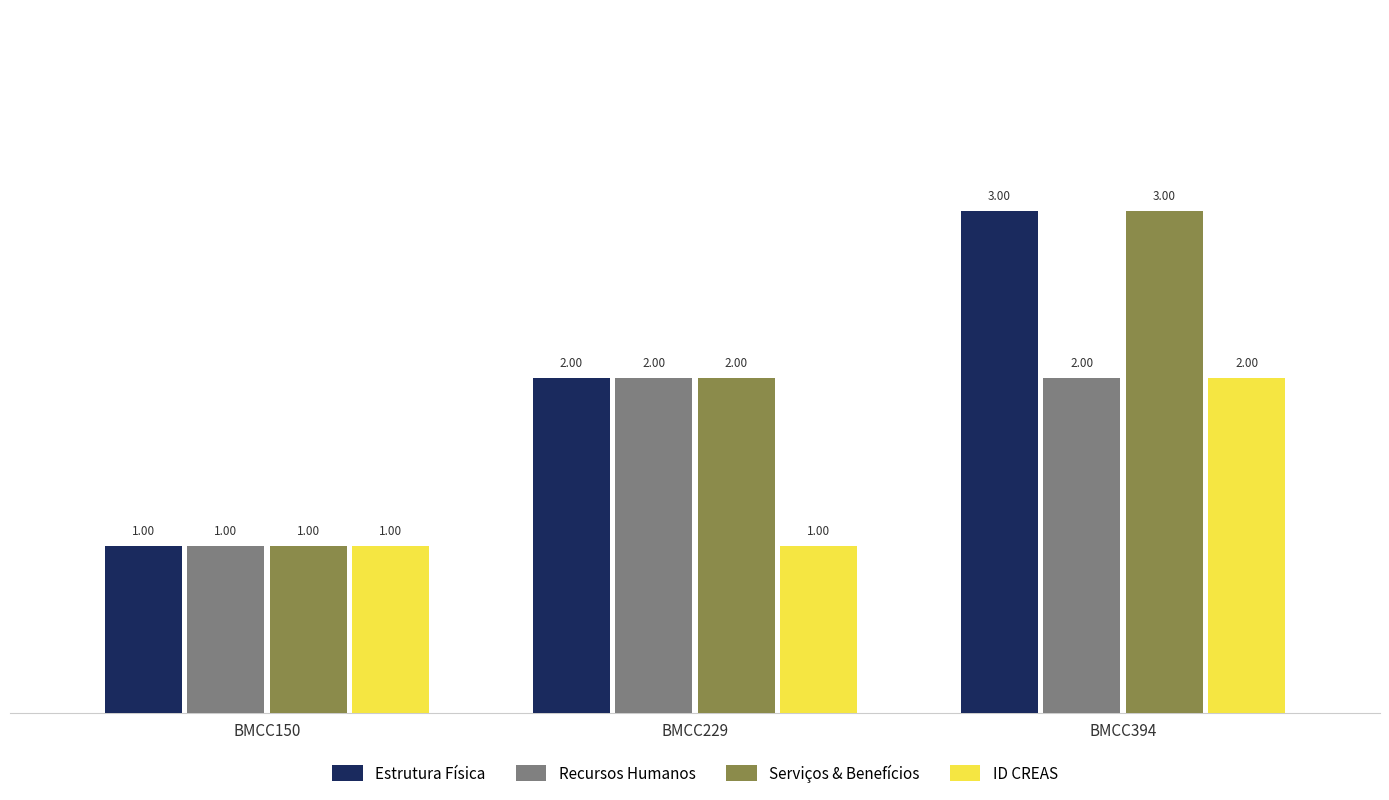

True or false: Recursos Humanos has a value of 1 at BMCC150.

True